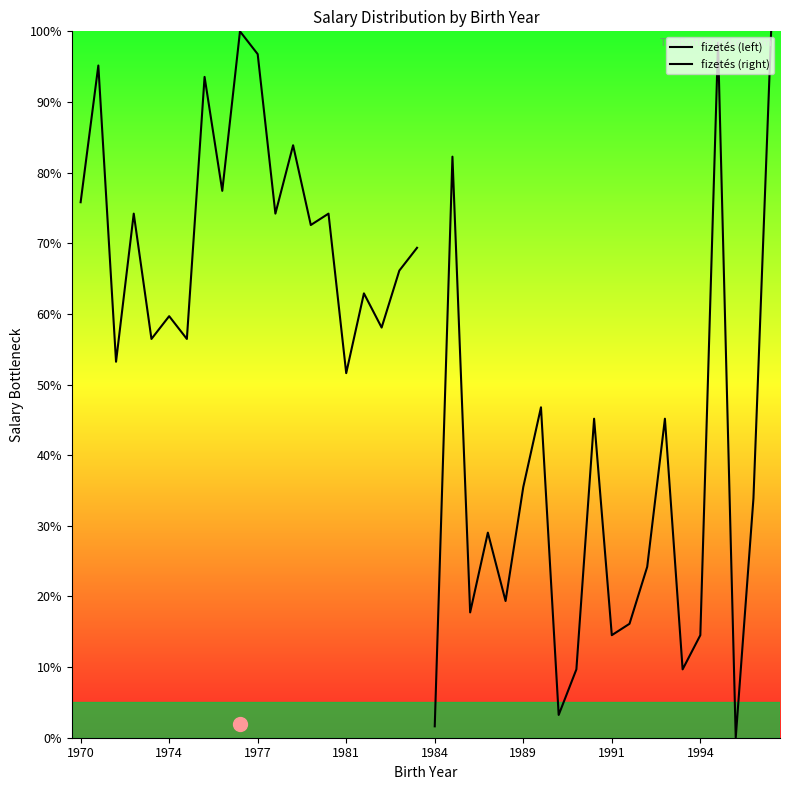

How many data points in fizetés (left) are less than 74?

10